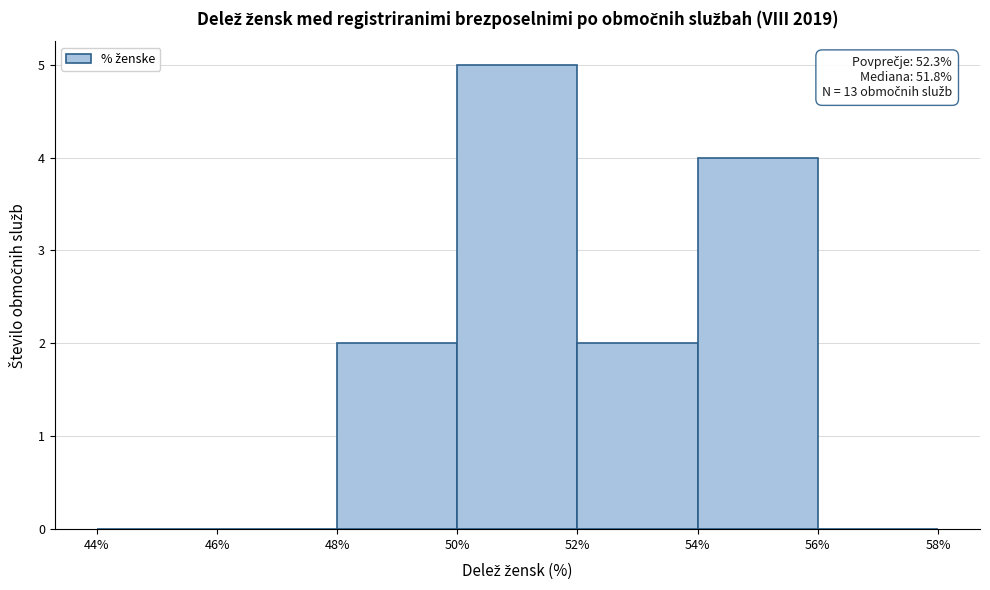

Over which range of the x-axis is the bar tallest?

50% to 52%